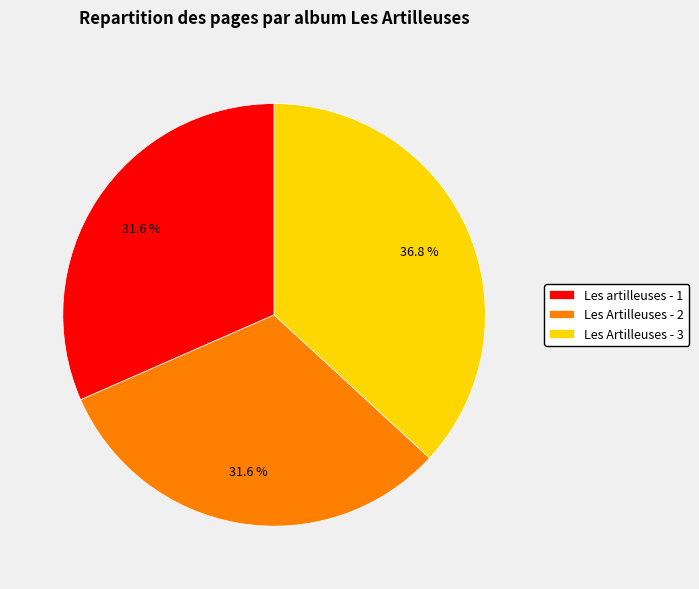

What is the largest slice in the pie chart?

Les Artilleuses - 3